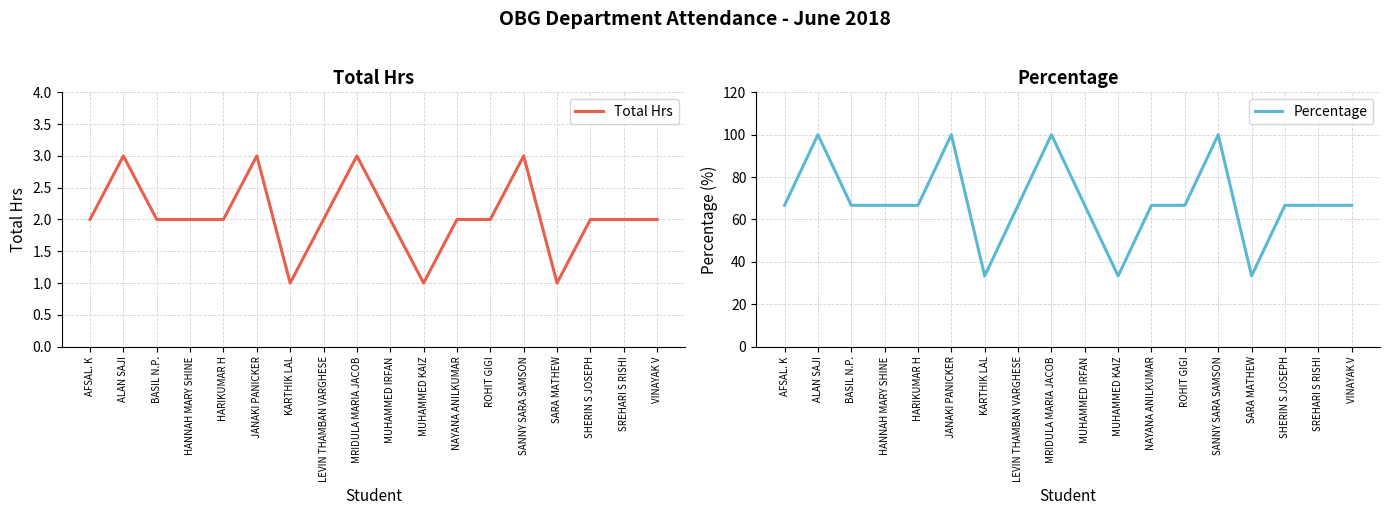

At which category is the sum across all series the highest?

ALAN SAJI